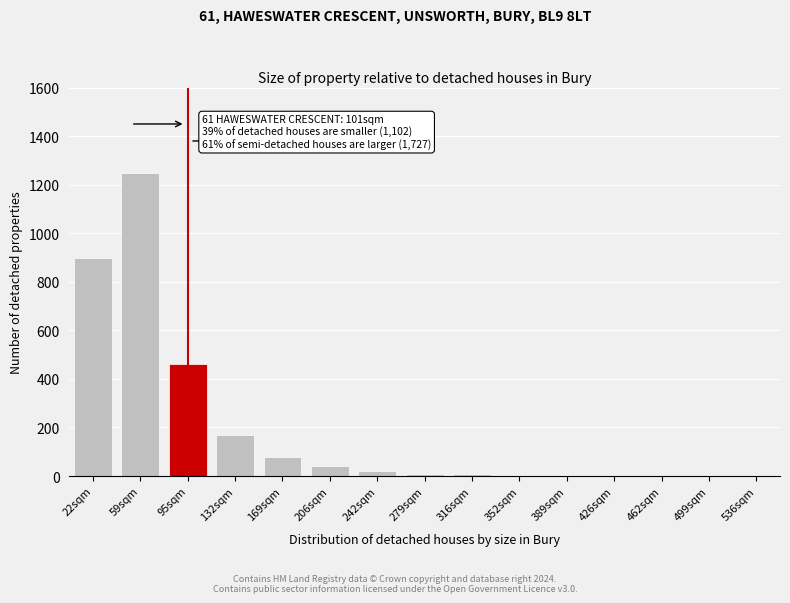

Which has a higher value, 95sqm or 169sqm?

95sqm